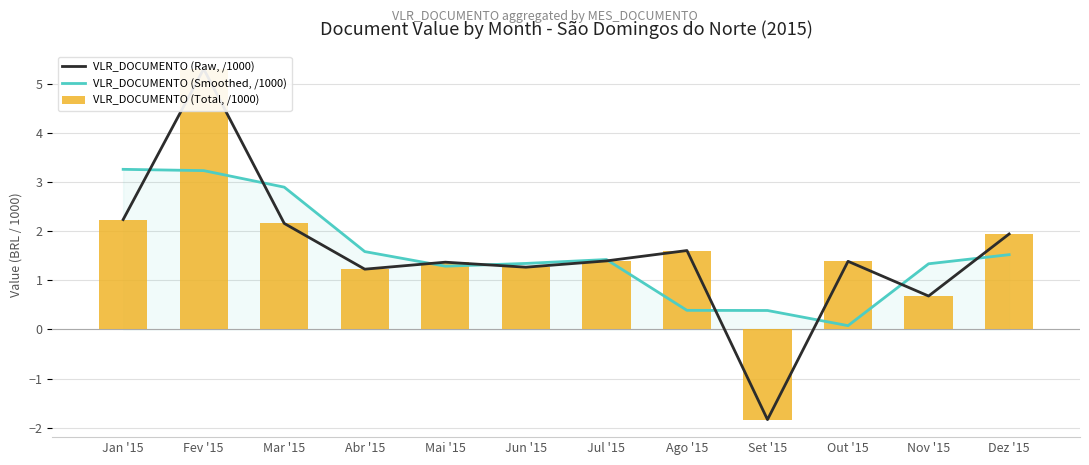

What is the label of the 4th bar from the right?

Set '15